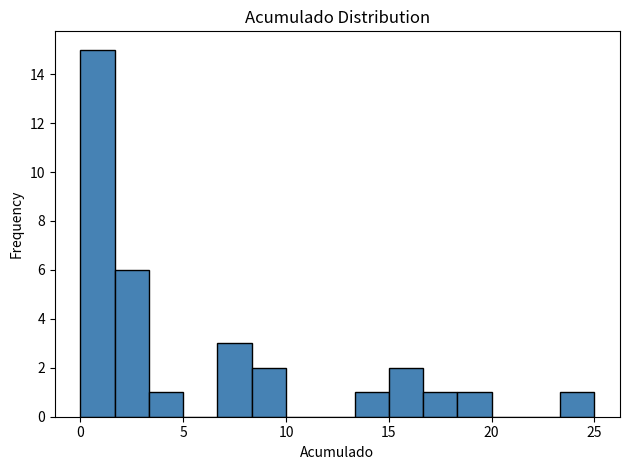

Around what value on the x-axis is the tallest bar? Give the approximate position of its centre, as read against the axis.

1.0